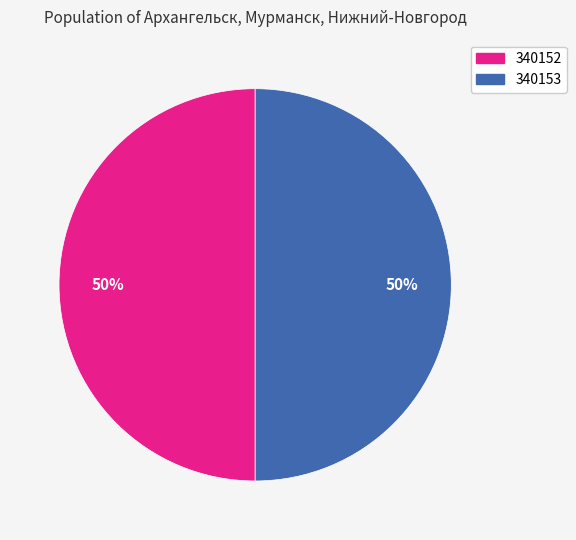

Count the number of slices in the pie.

2